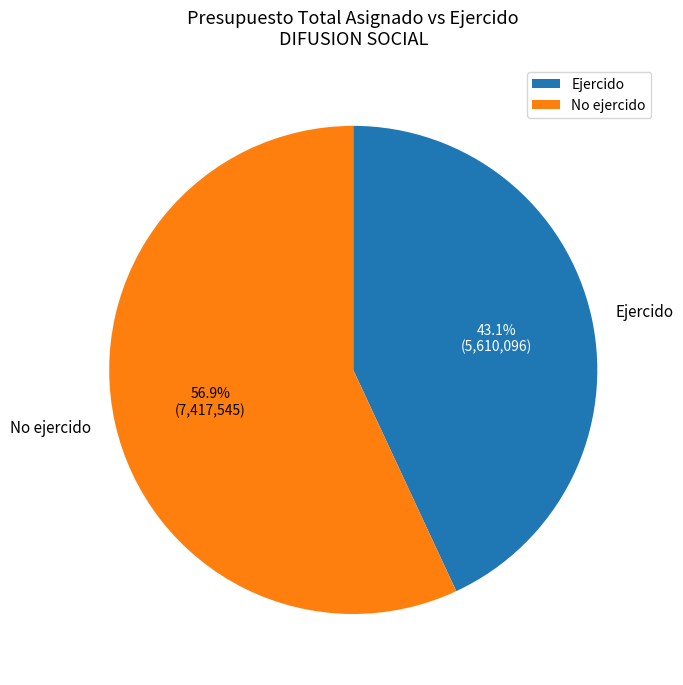

Approximately how many times larger is the value at No ejercido compared to Ejercido?

1.3